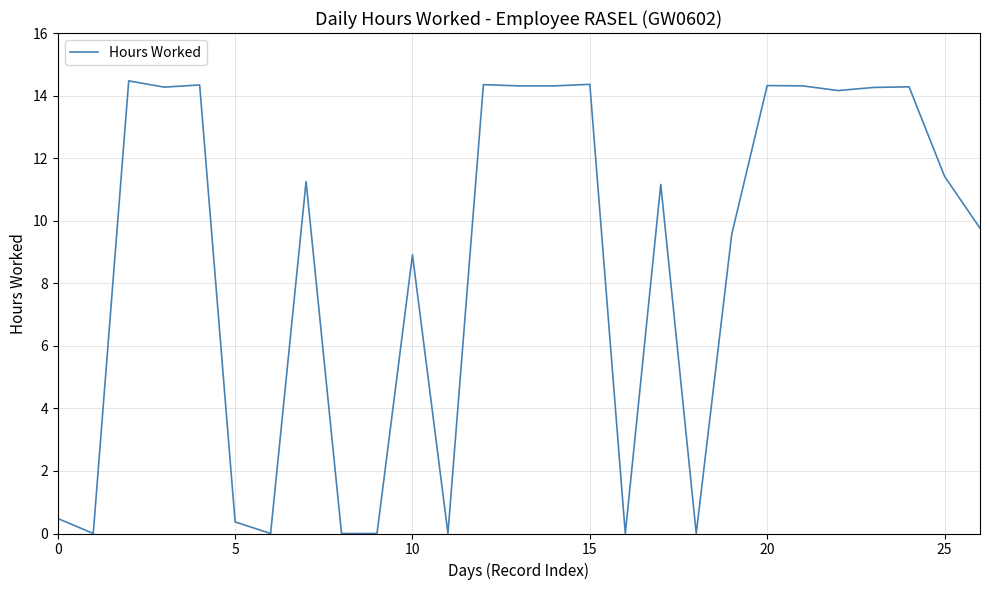

What is the difference between the maximum and minimum values?

14.5